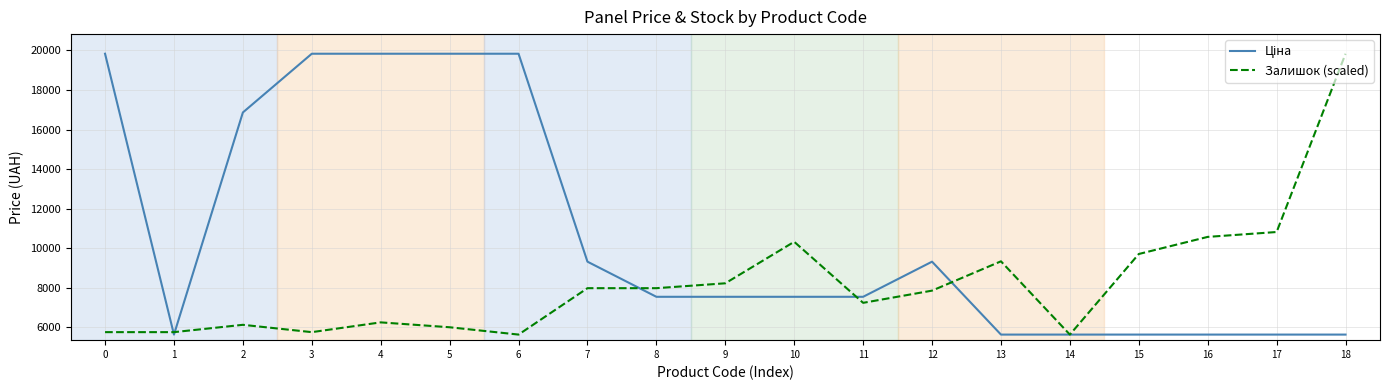

The value of Залишок (scaled) at 7 is 7981.3. True or false?

True